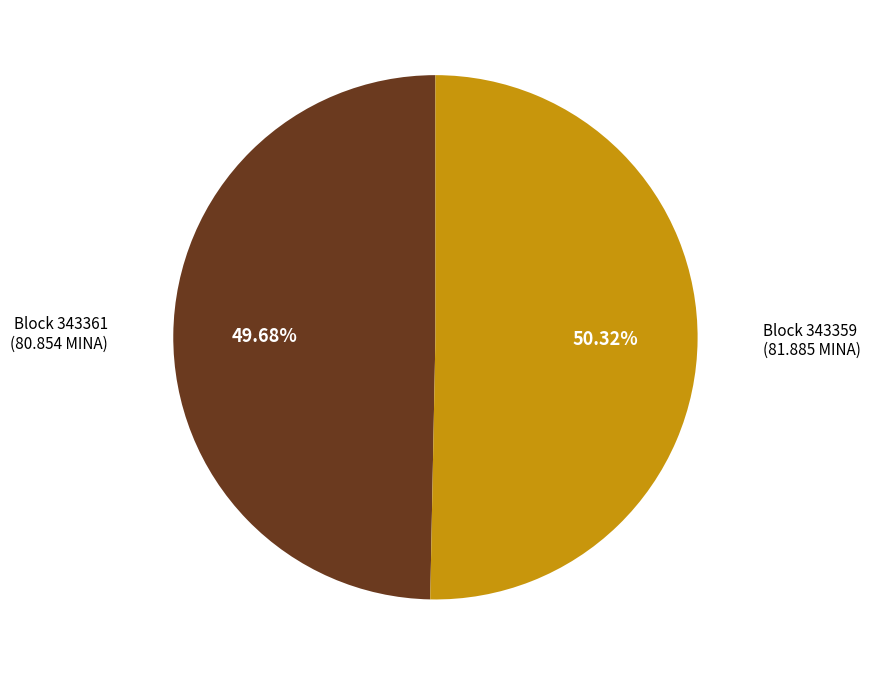

How many segments does this pie chart have?

2